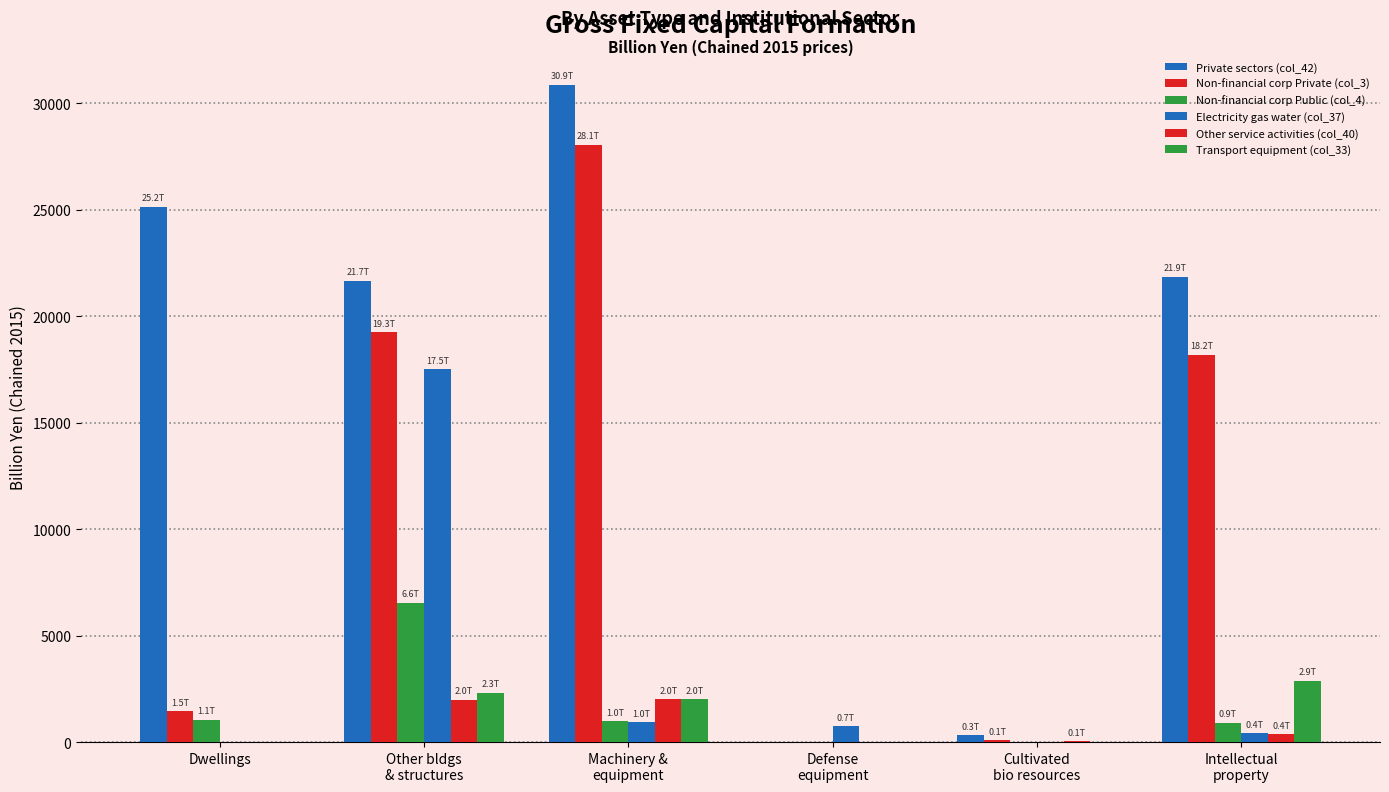

Count the Transport equipment (col_33) values in the range 0 to 2318.

5